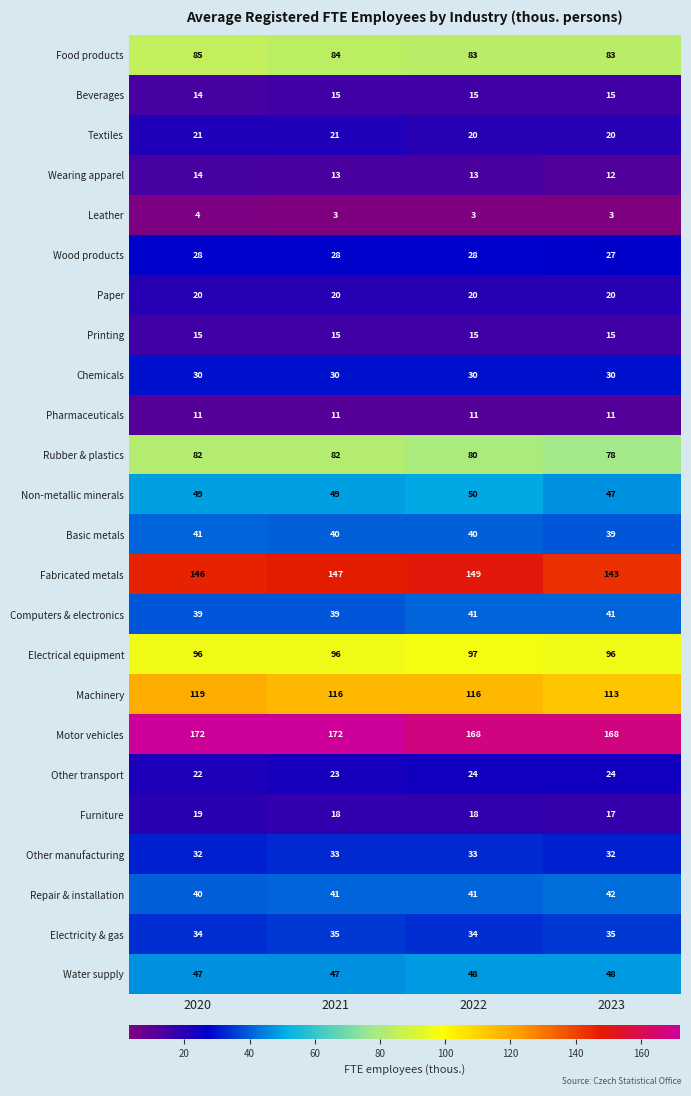

Which series changed the most between 2022 and 2023?

Fabricated metals